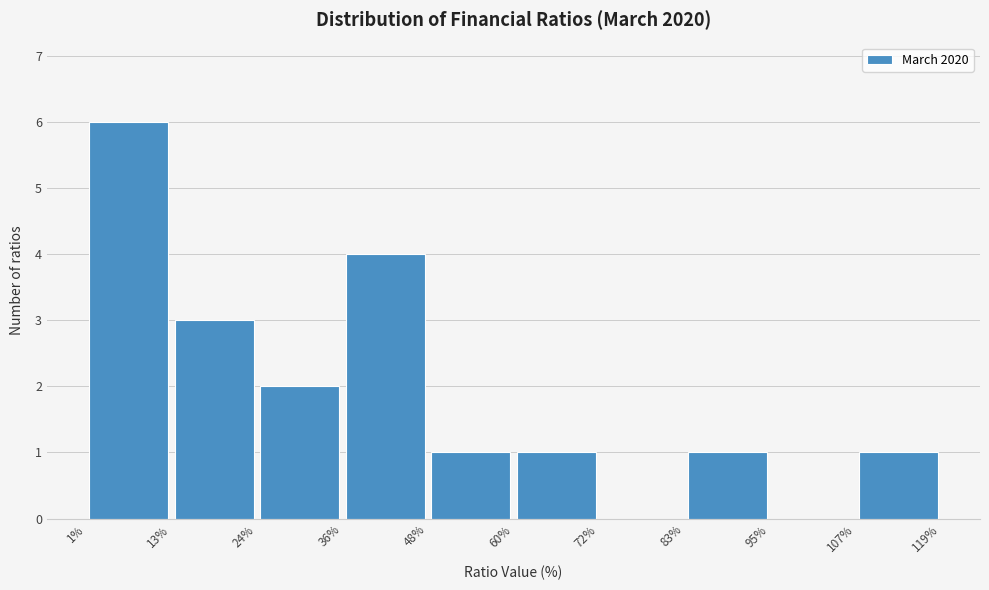

Reading left to right, list every bar in this chart as the range it spans on the x-axis followed by its height. The values are not printed on the chart, so give them approximately, as read against the axis.

1% to 13%: 6
13% to 24%: 3
24% to 36%: 2
36% to 48%: 4
48% to 60%: 1
60% to 72%: 1
72% to 83%: 0
83% to 95%: 1
95% to 107%: 0
107% to 119%: 1